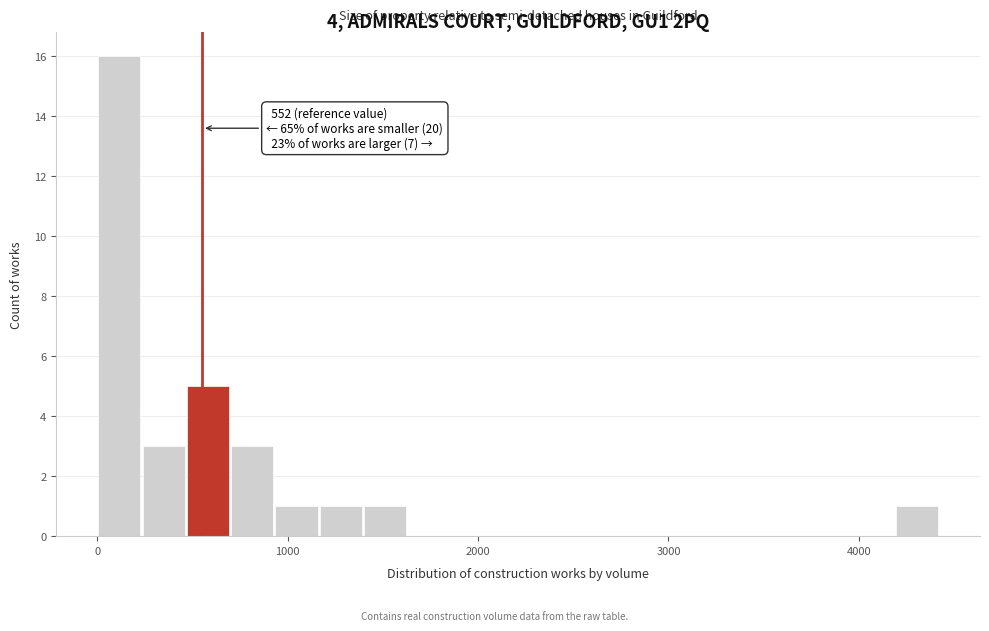

Around what value on the x-axis is the tallest bar? Give the approximate position of its centre, as read against the axis.

100